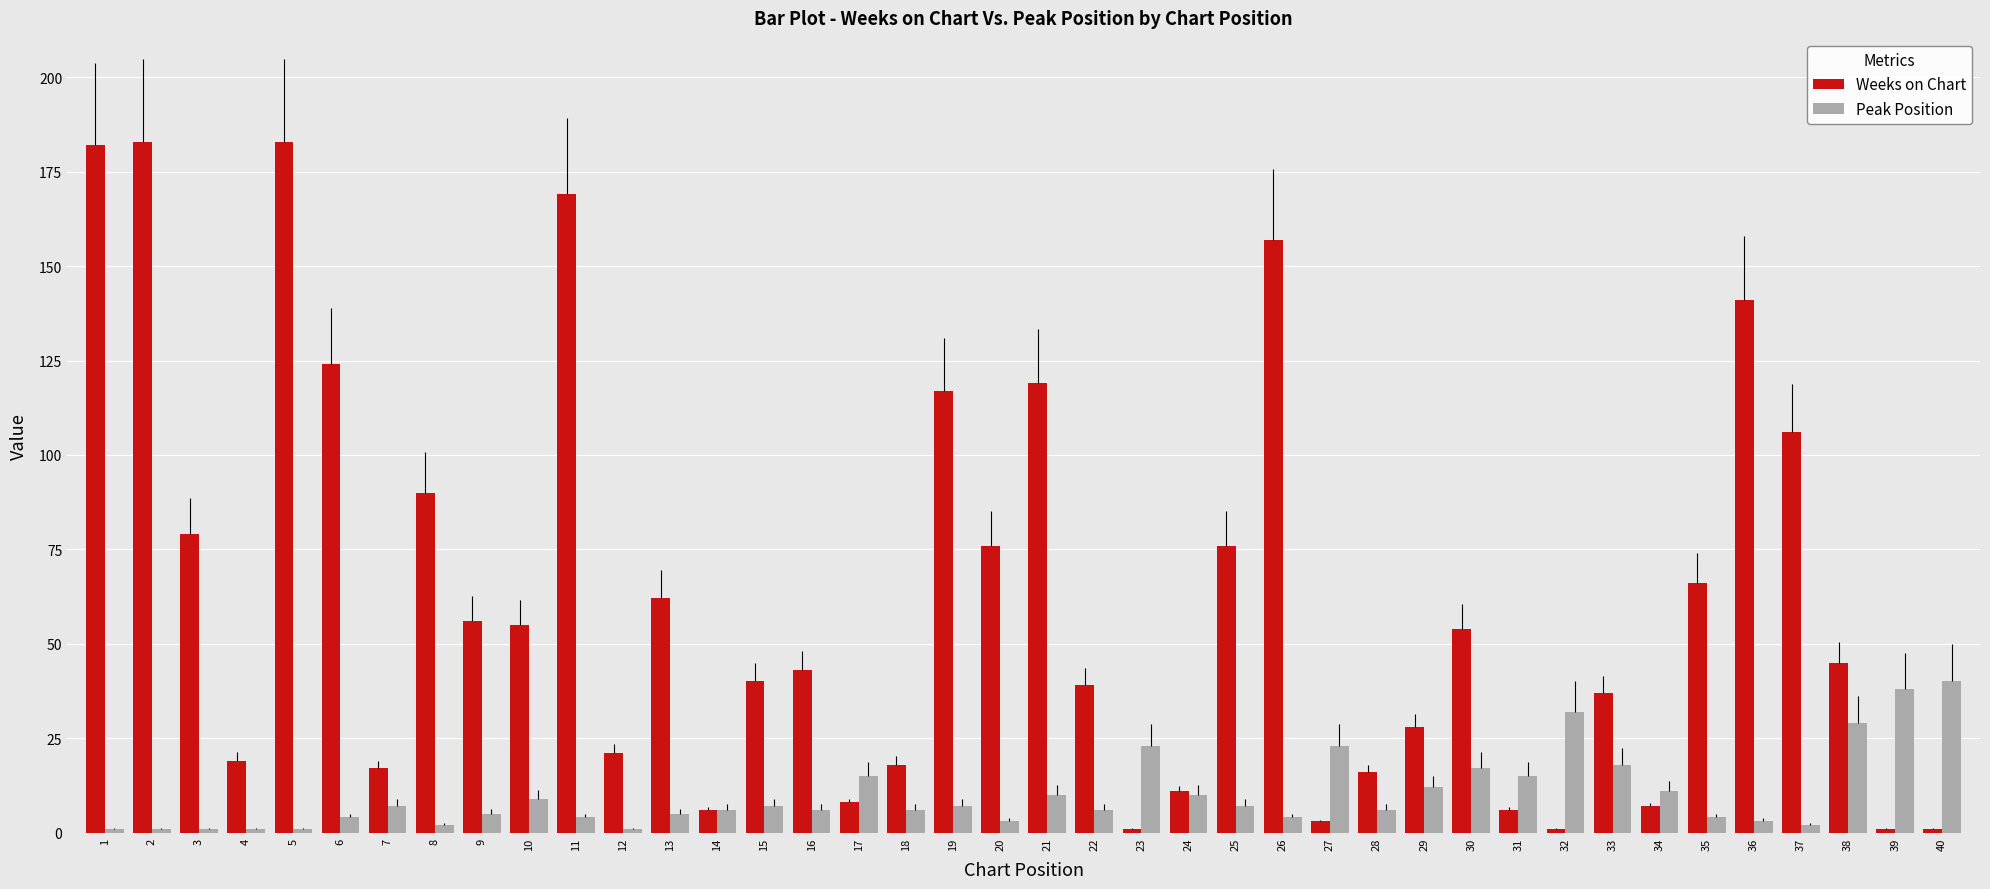

List the series in order of their peak value, highest first.

Weeks on Chart, Peak Position